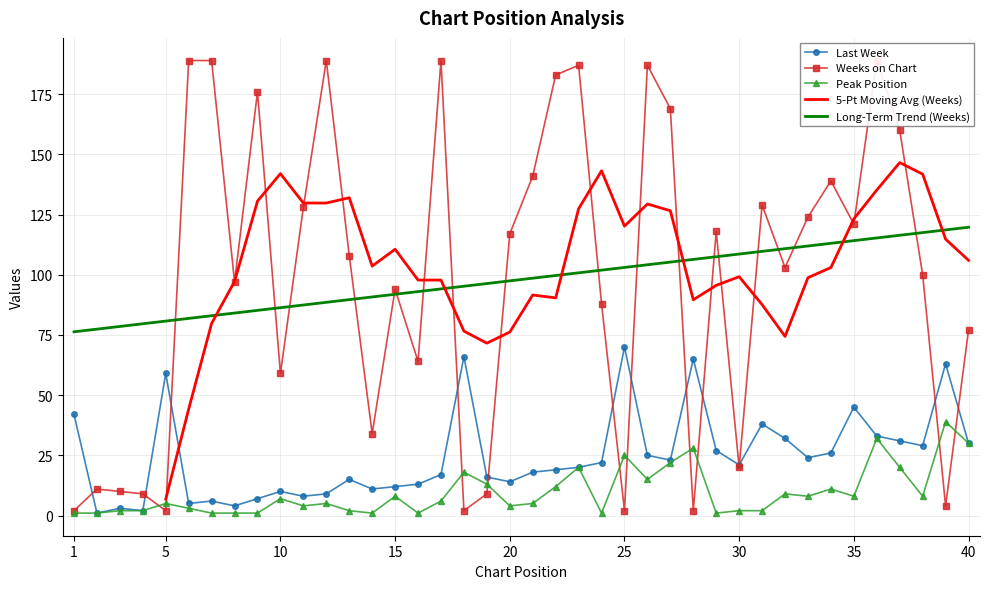

True or false: Weeks on Chart and Peak Position cross at least once.

True